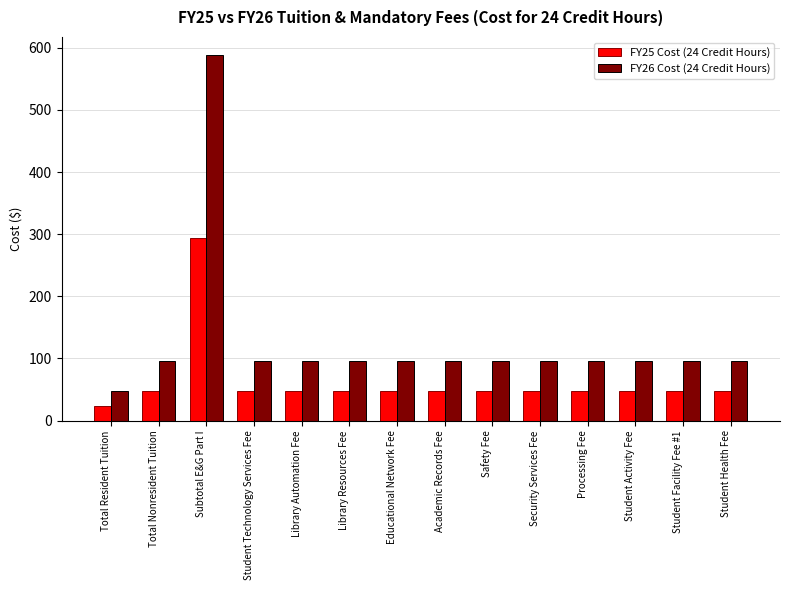

At which label does FY26 Cost (24 Credit Hours) reach its peak?

Subtotal E&G Part I